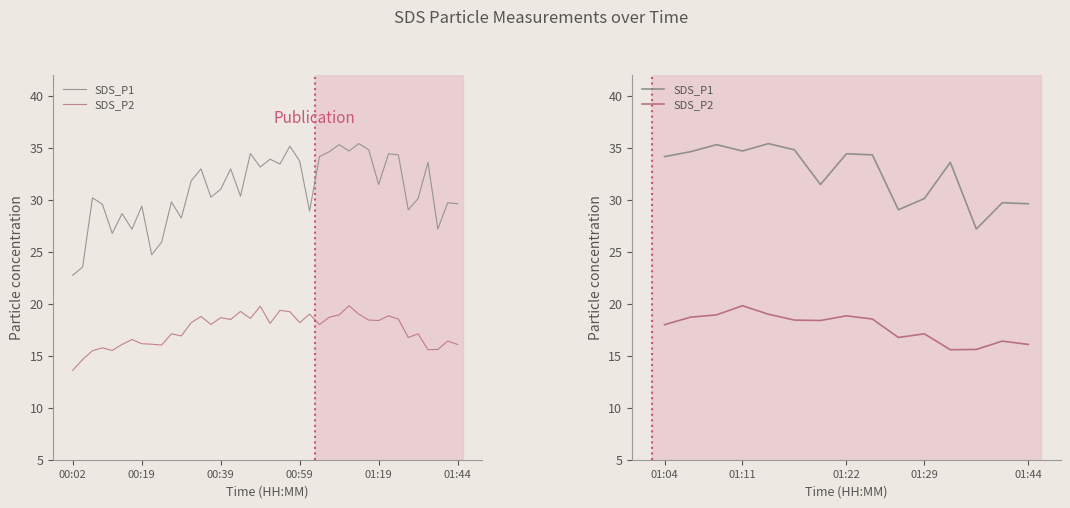

Read the SDS_P2 value at 01:29.

17.1